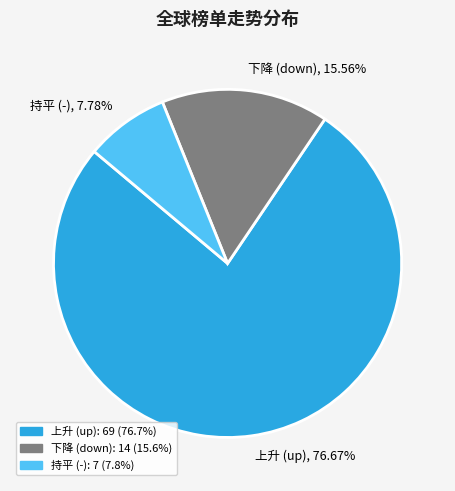

Combined, do 下降 (down) and 上升 (up) account for over 50%?

Yes